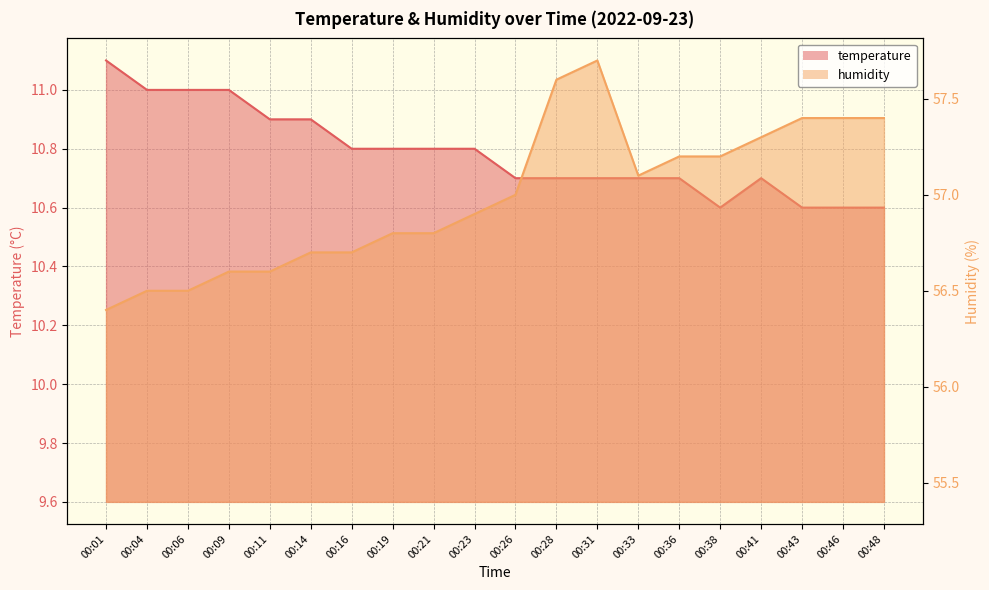

Which series has the largest range (max minus min)?

humidity